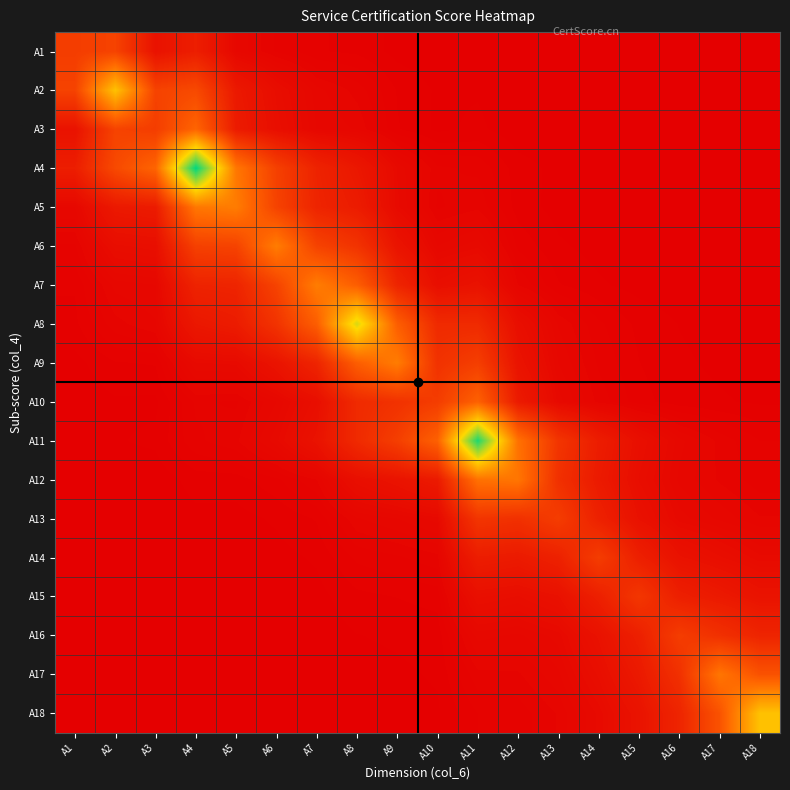

Count the number of categories in the chart.

18